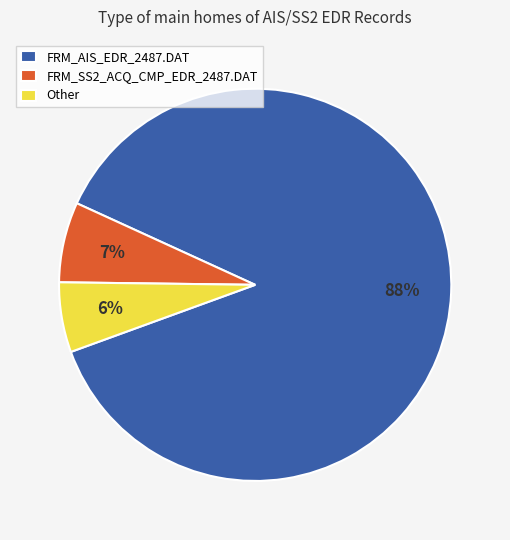

To the nearest percent, what portion does FRM_SS2_ACQ_CMP_EDR_2487.DAT represent?

7%